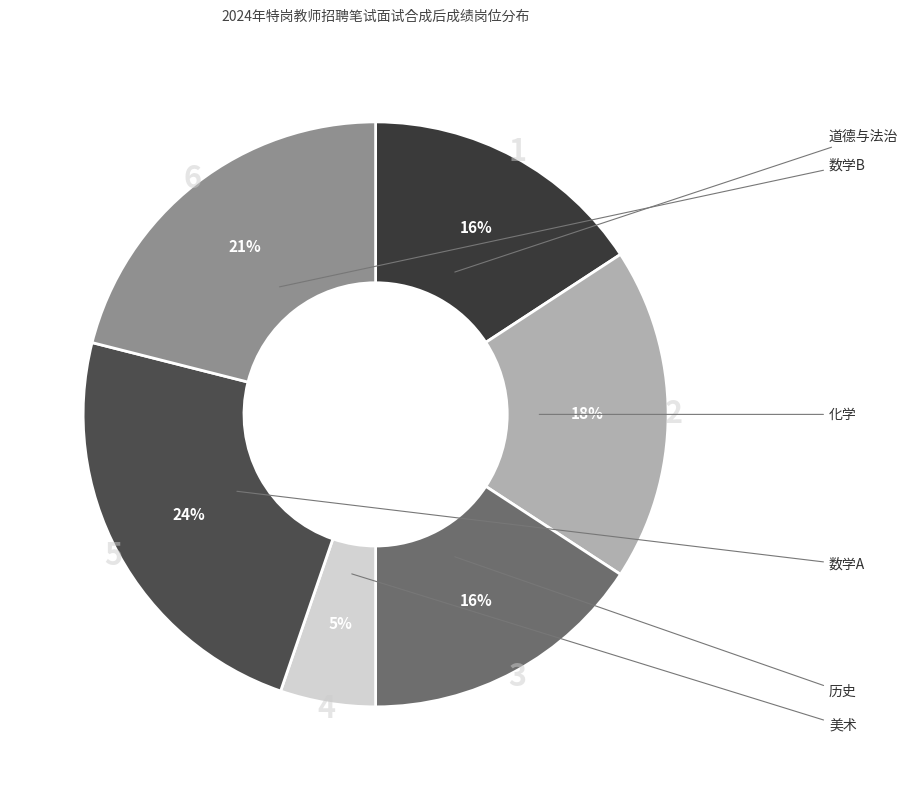

True or false: 数学B accounts for 21% of the total.

True